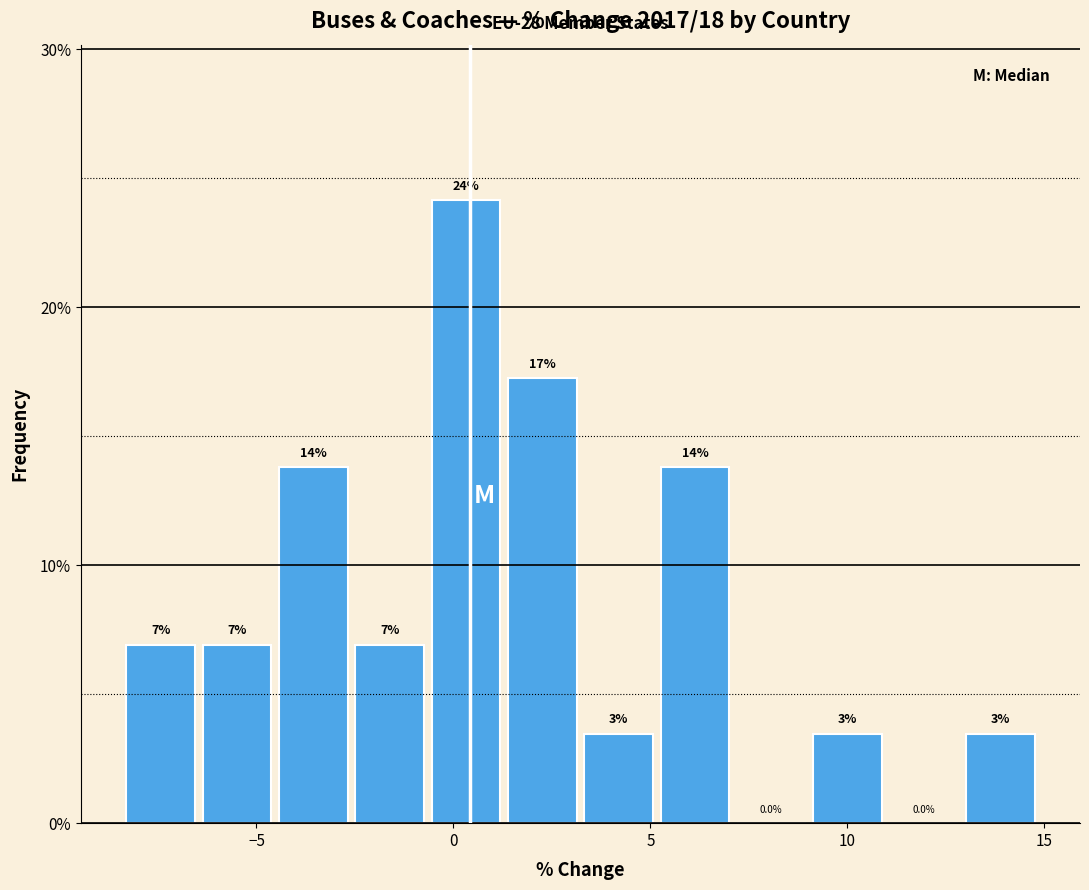

Read against the x-axis, roughly where is the centre of the tallest bar?

0.5